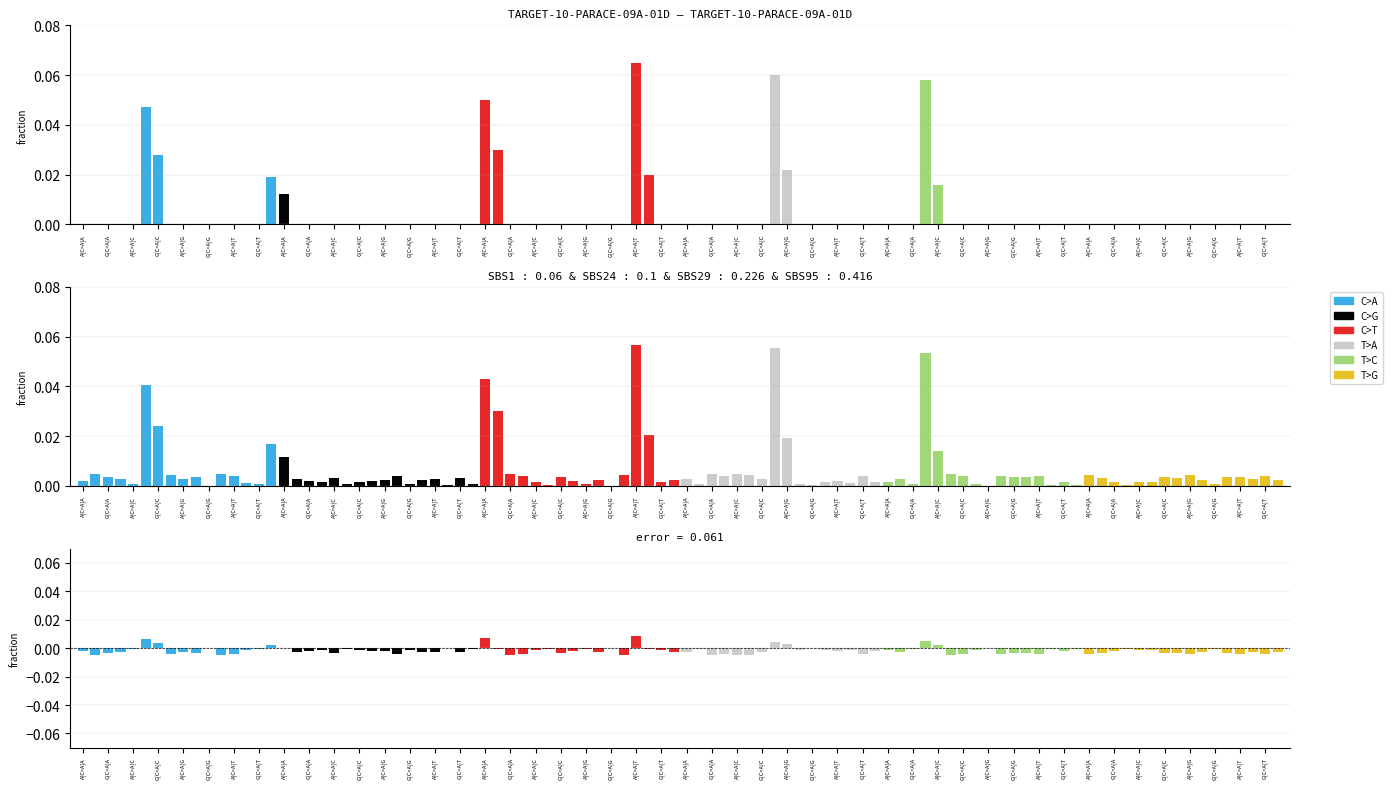

The T>A series shows -0.0 at G[C>A]G. True or false?

False